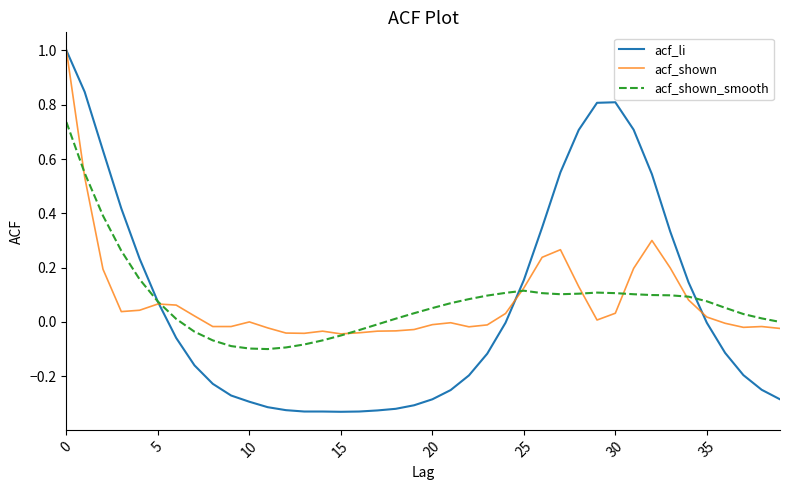

Which series has the widest spread of values?

acf_li